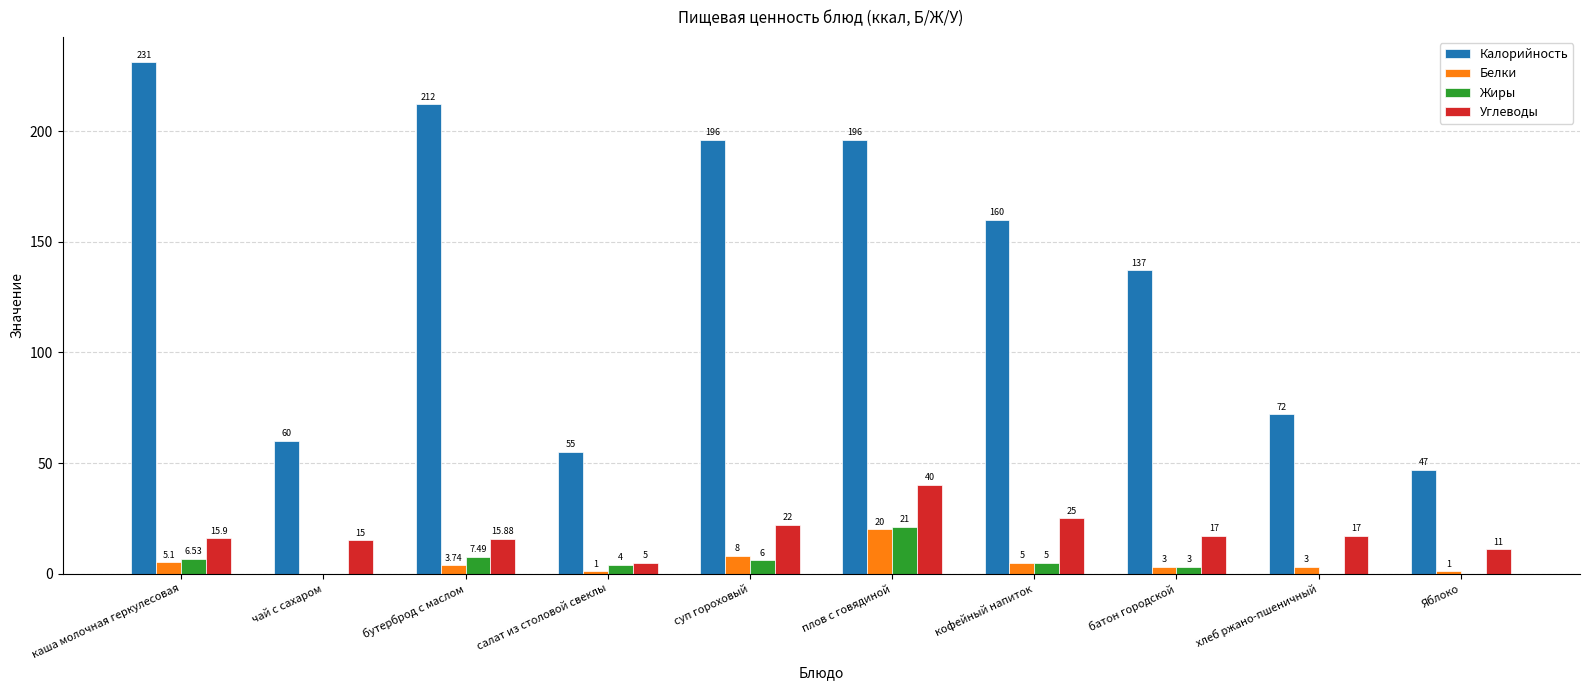

At which label is Белки closest to 10?

суп гороховый